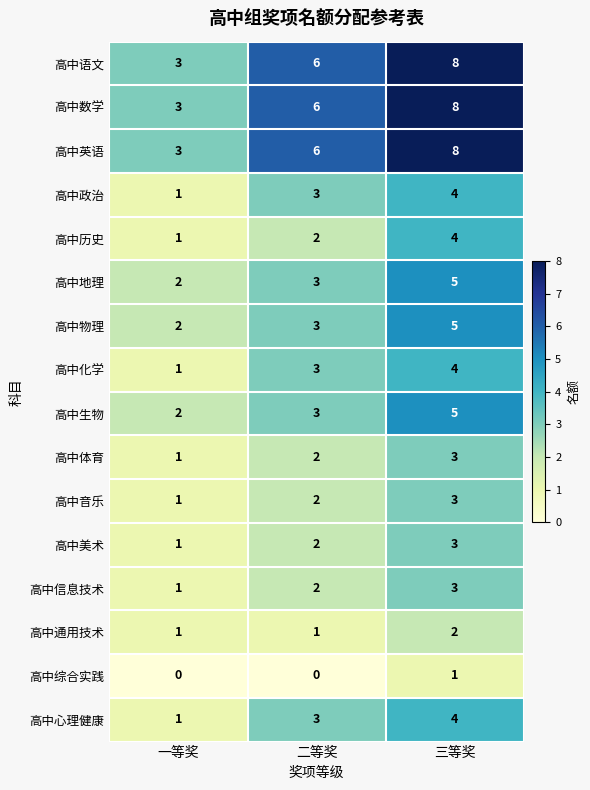

How many data points in 高中化学 are less than 3?

1